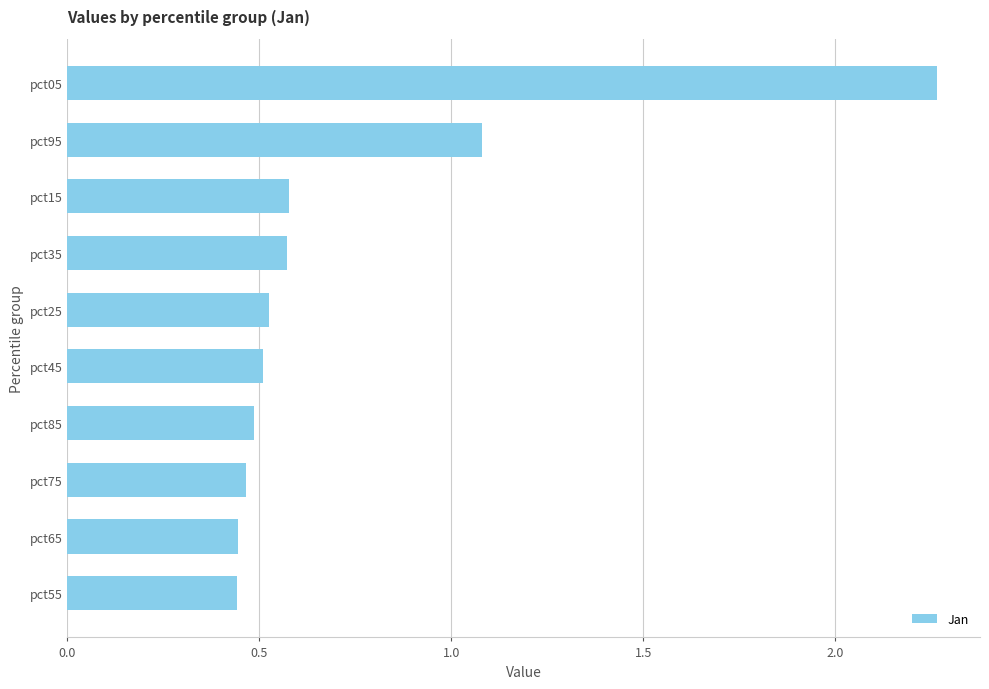

Is it true that the value at pct65 is 0.6?

False